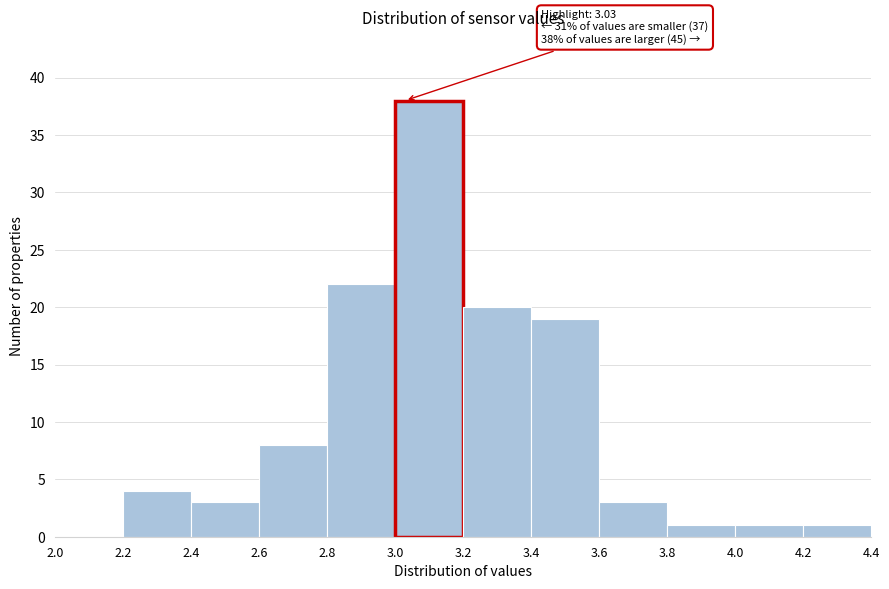

Which range on the x-axis has the tallest bar?

3.0 to 3.2